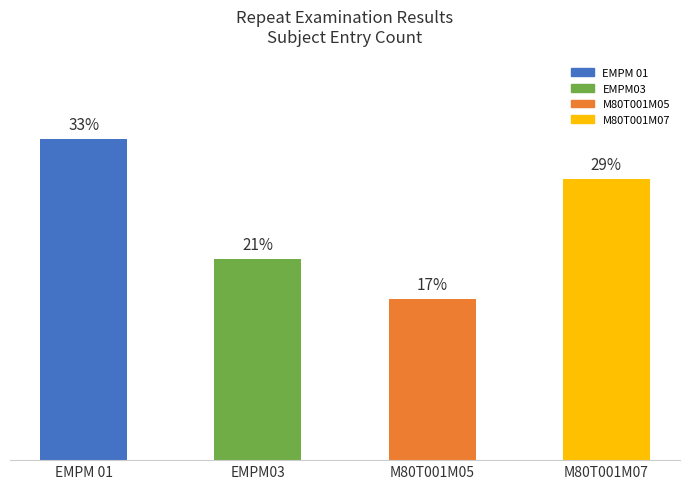

Are the bars horizontal?

No